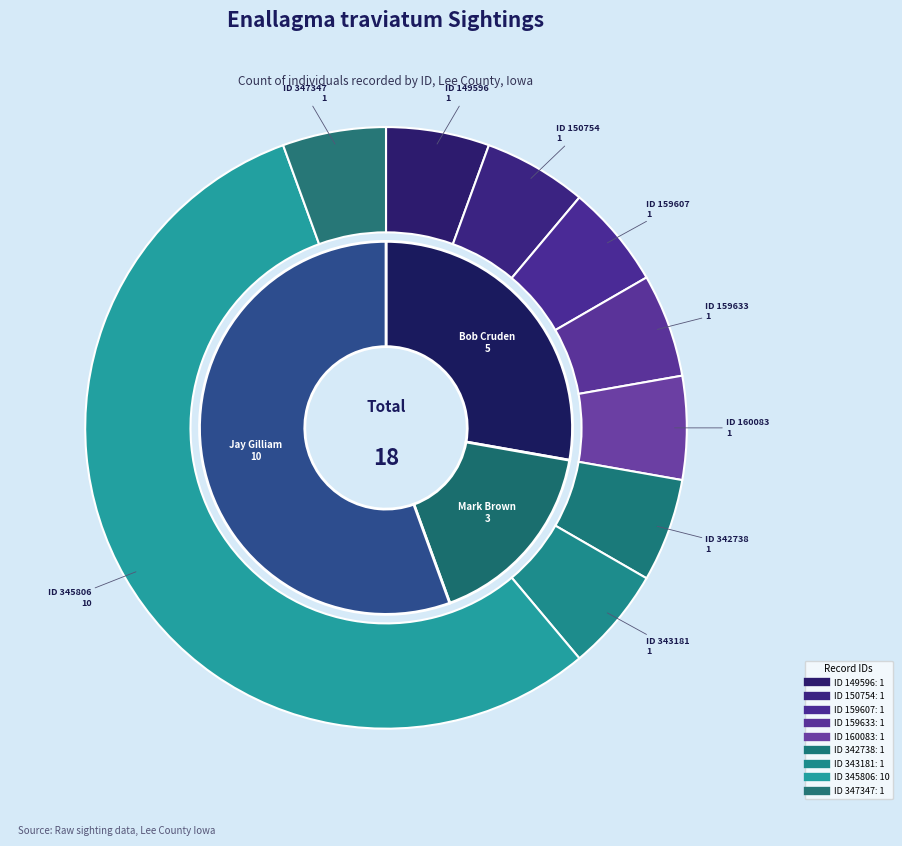

Does 345806 account for over 50% of the chart?

Yes